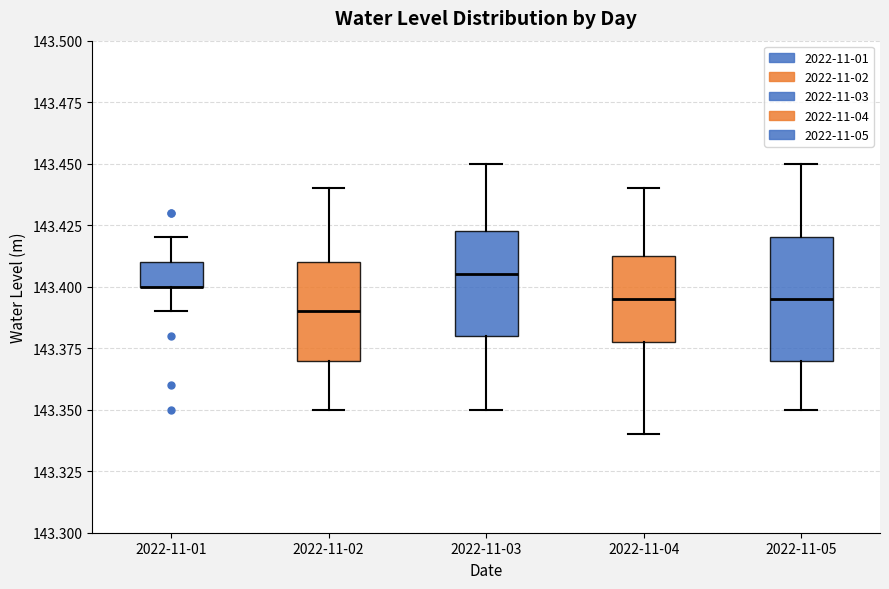

Reading left to right, read every box against the y-axis: the position of its median line, the range the box covers, and the ends of its whiskers. The values are not printed on the chart, so give them approximately, as read against the axis.

2022-11-01: median 143.400 (drawn on the box's lower edge), box 143.400 to 143.410, whiskers 143.390 to 143.420
2022-11-02: median 143.390, box 143.370 to 143.410, whiskers 143.350 to 143.440
2022-11-03: median 143.405, box 143.380 to 143.425, whiskers 143.350 to 143.450
2022-11-04: median 143.395, box 143.380 to 143.415, whiskers 143.340 to 143.440
2022-11-05: median 143.395, box 143.370 to 143.420, whiskers 143.350 to 143.450